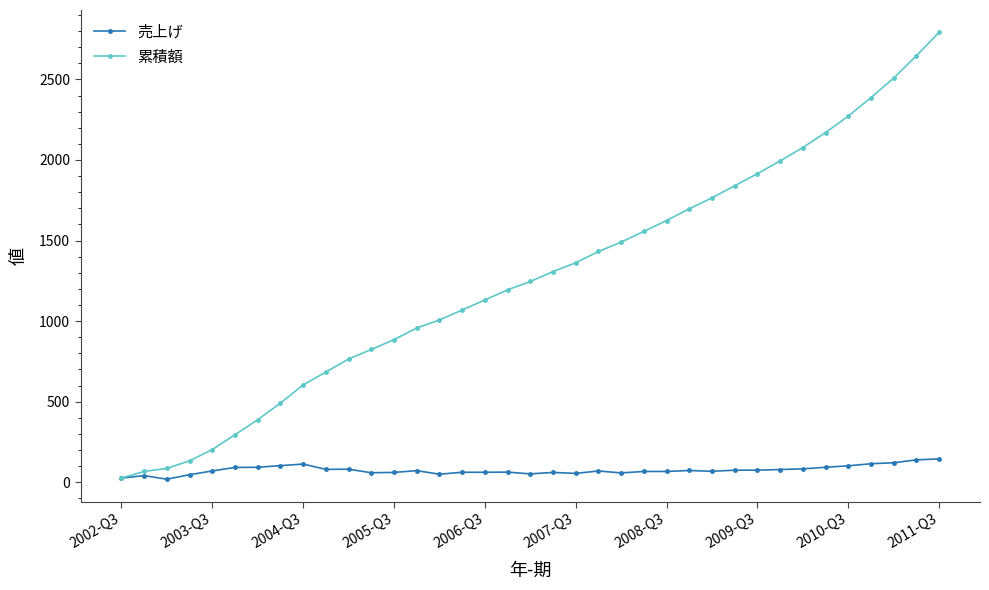

Rank the series by their maximum value, from lowest to highest.

売上げ, 累積額